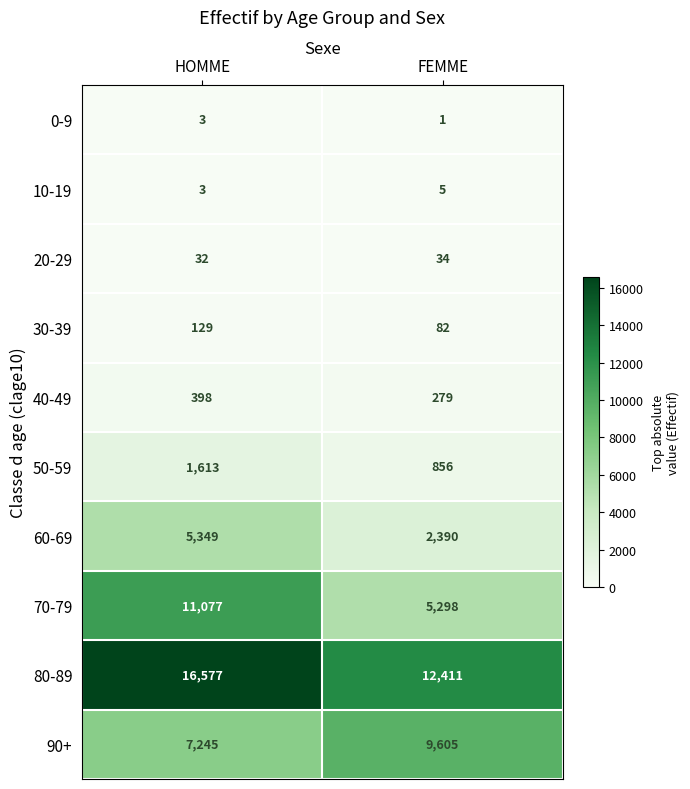

The 50-59 series shows 1469 at FEMME. True or false?

False